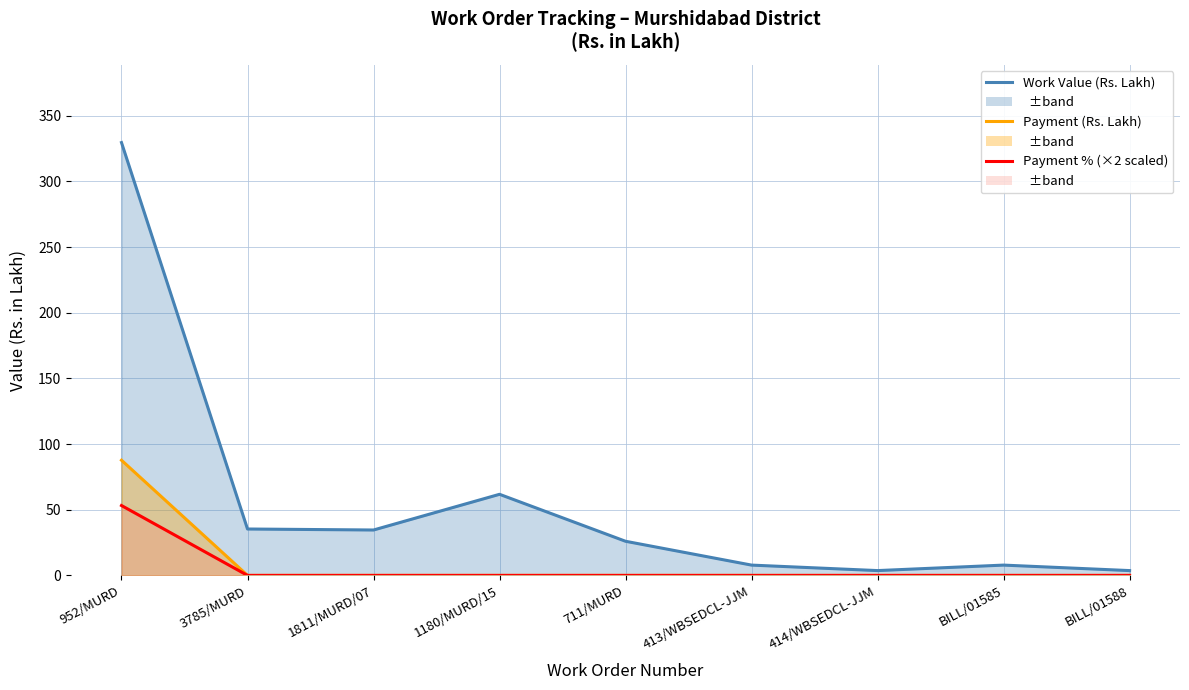

How many lines are shown in the chart?

3